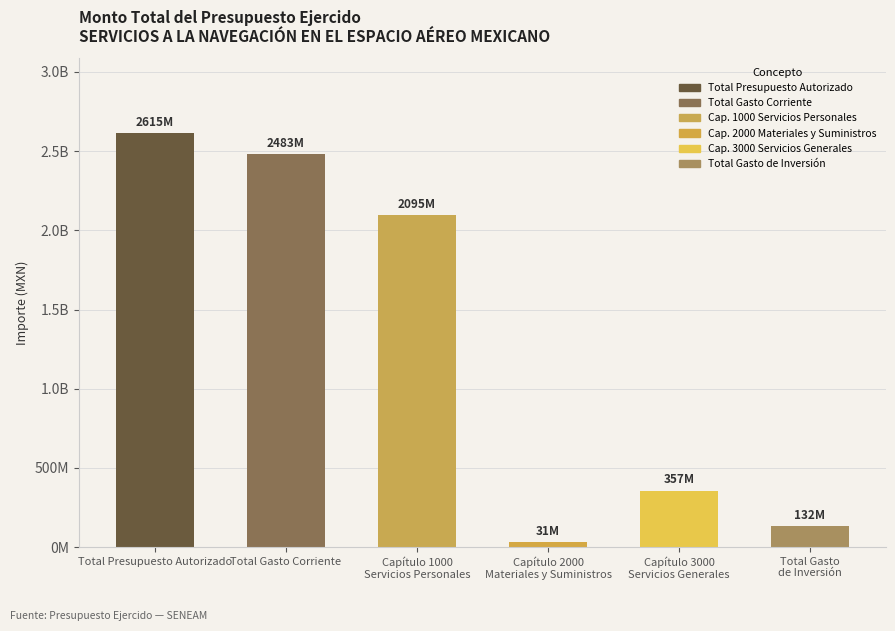

What is the label of the 2nd bar from the left?

Total Gasto Corriente